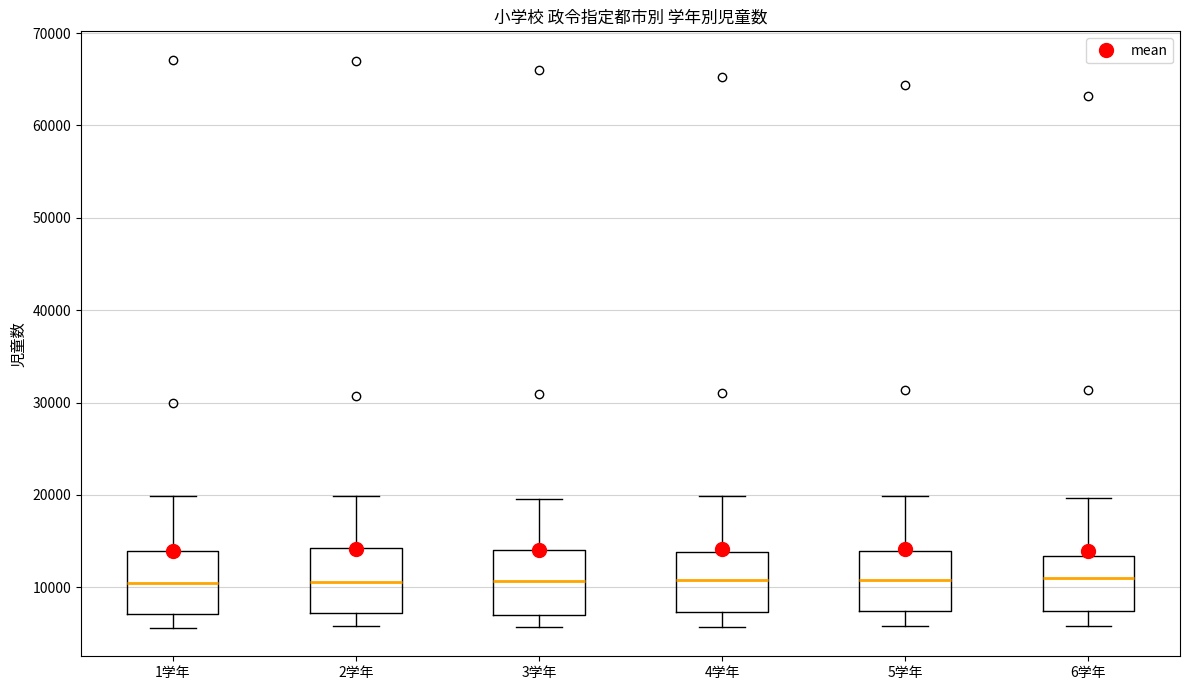

Where does the median line of the box for 4学年 sit on the y-axis? The values are not printed on the chart, so give them approximately, as read against the axis.

11000